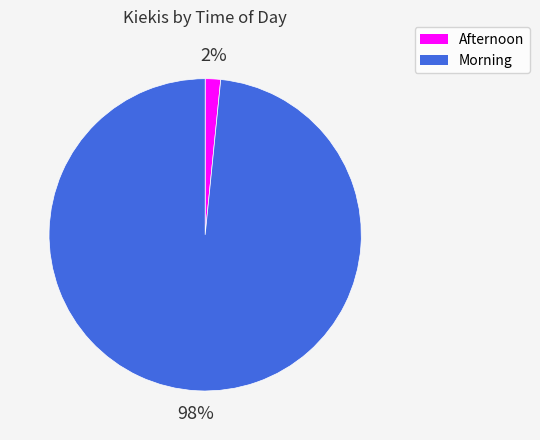

To the nearest percent, what is the average slice percentage?

50%